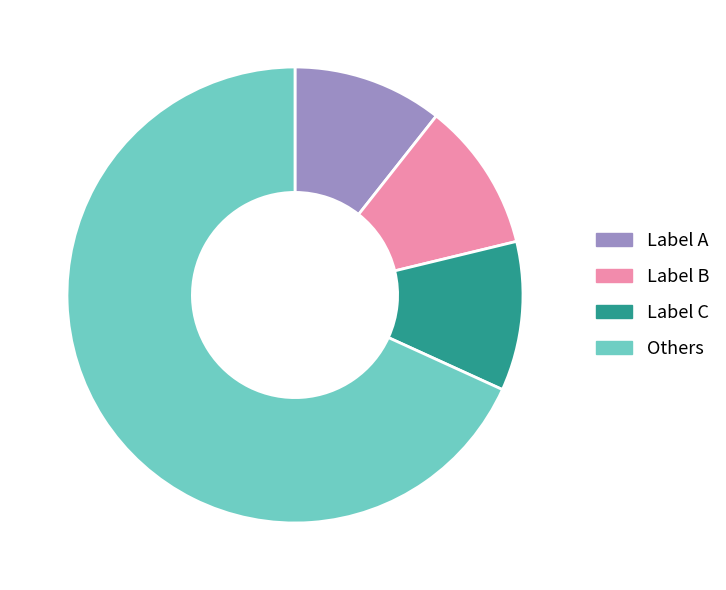

Do Label A and Others together represent more than half of the pie?

Yes